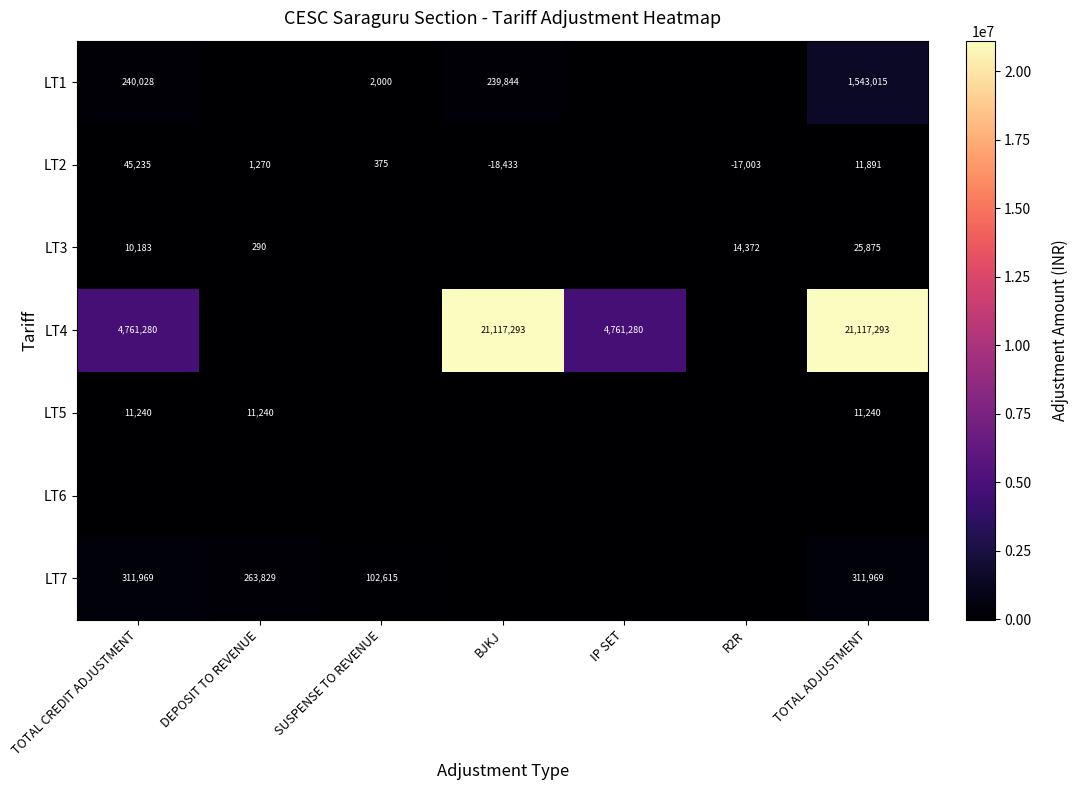

The value of LT2 at TOTAL ADJUSTMENT is 4615. True or false?

False